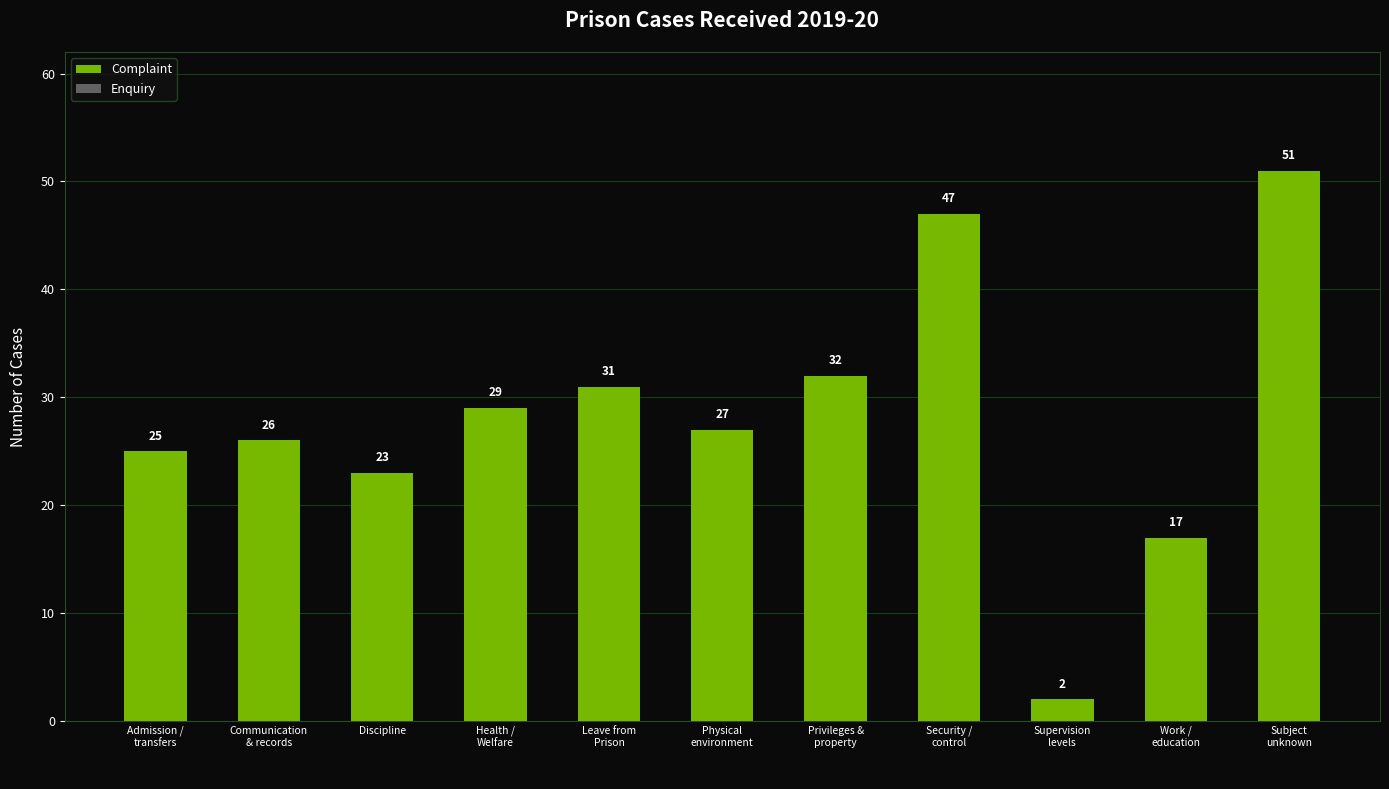

Reading left to right, what are all the values shown in this chart?

25	26	23	29	31	27	32	47	2	17	51